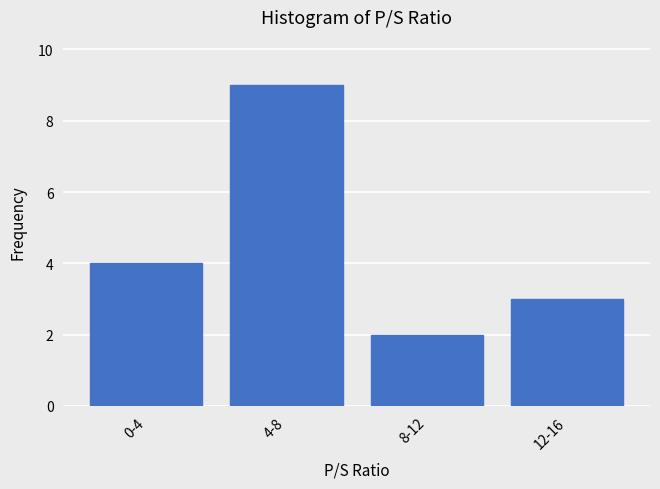

Reading left to right, list all the values displayed in this chart.

4	9	2	3